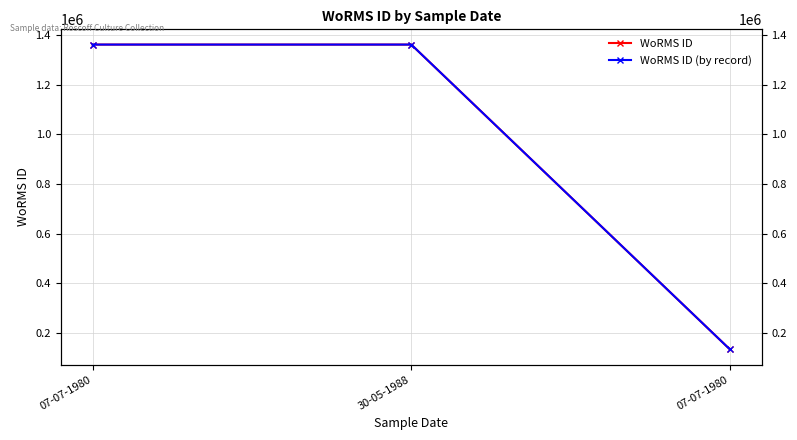

Is the value of WoRMS ID at 07-07-1980 greater than the value of WoRMS ID (by record) at 07-07-1980?

No